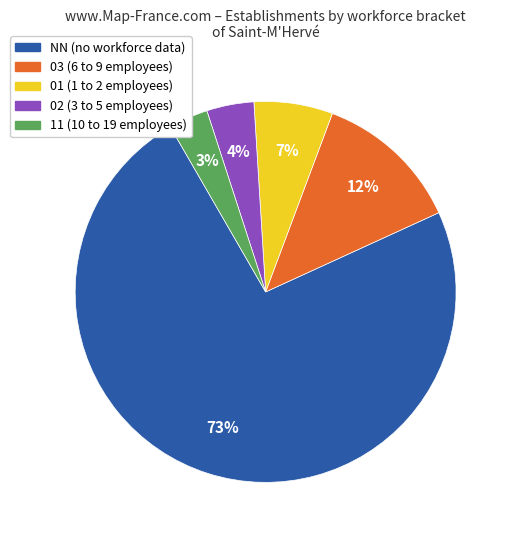

What is the smallest slice in the pie chart?

11